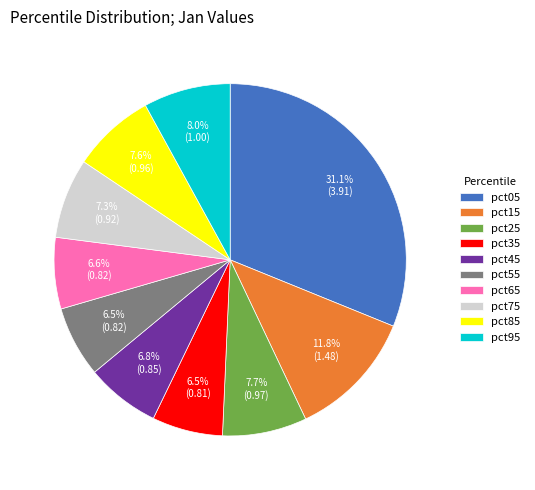

To the nearest percent, what is the difference between the largest and smallest slice percentages?

25%